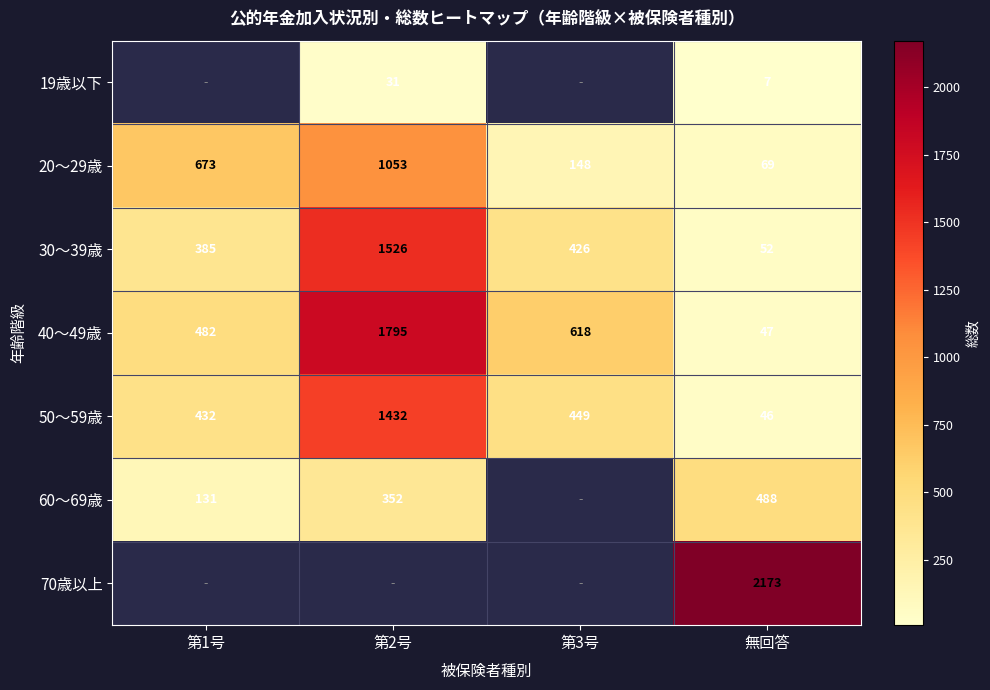

What is the lowest value of the 20～29歳 series?

69